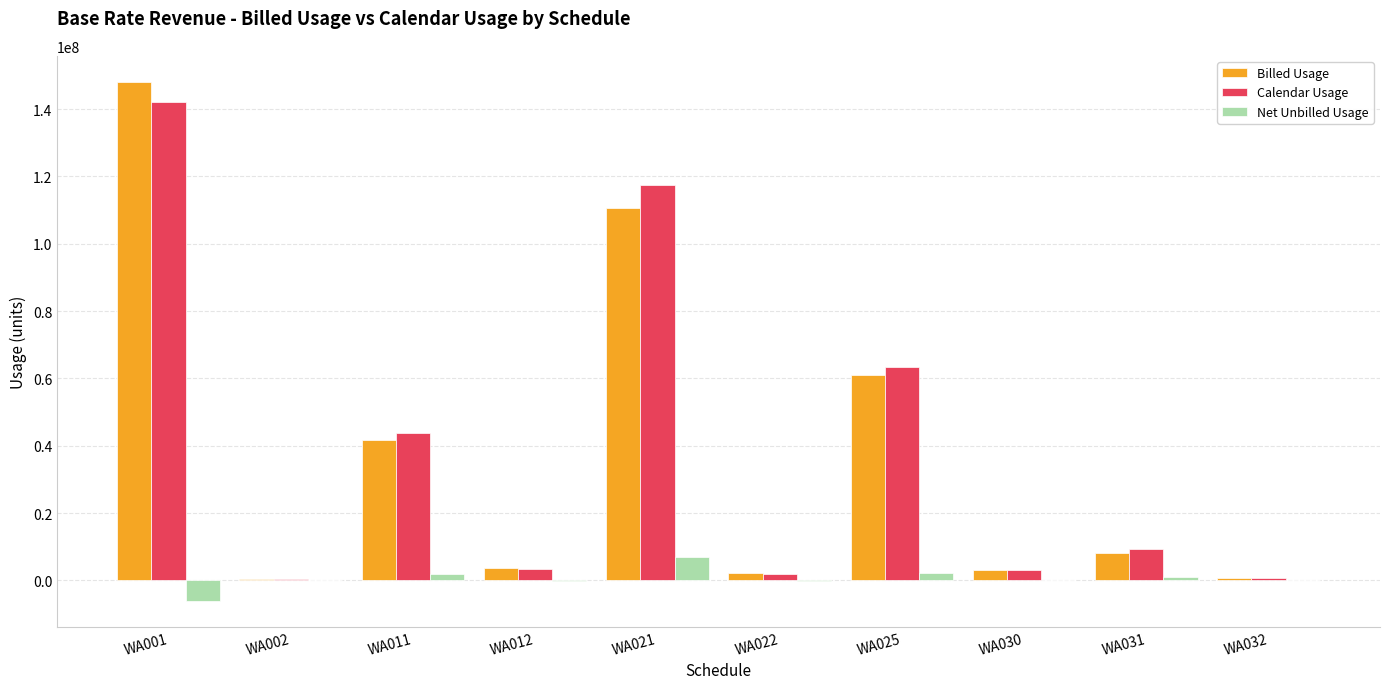

What is the greatest value displayed?

148102898